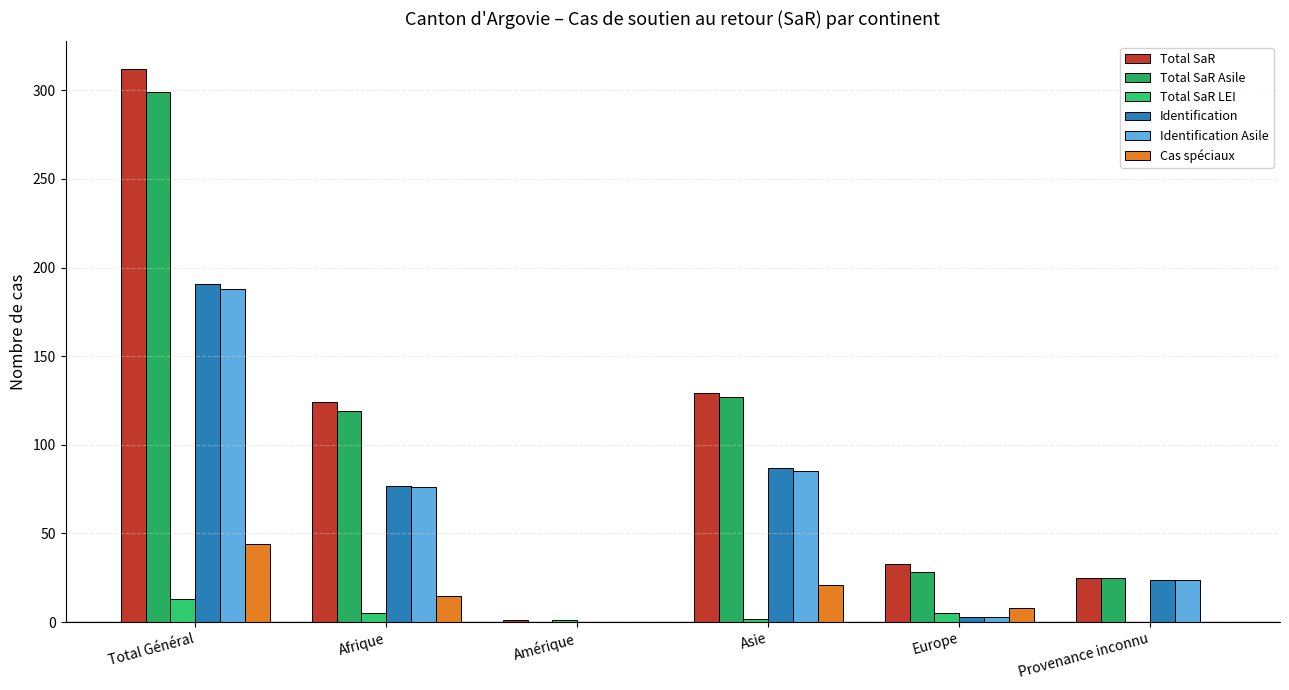

Which label corresponds to the largest value in the chart?

Total Général